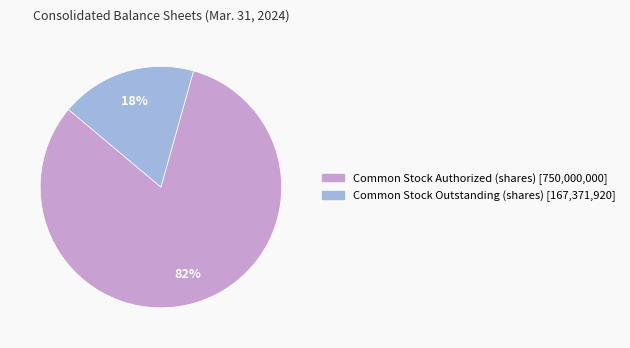

To the nearest percent, what is the difference between the largest and smallest slice percentages?

64%